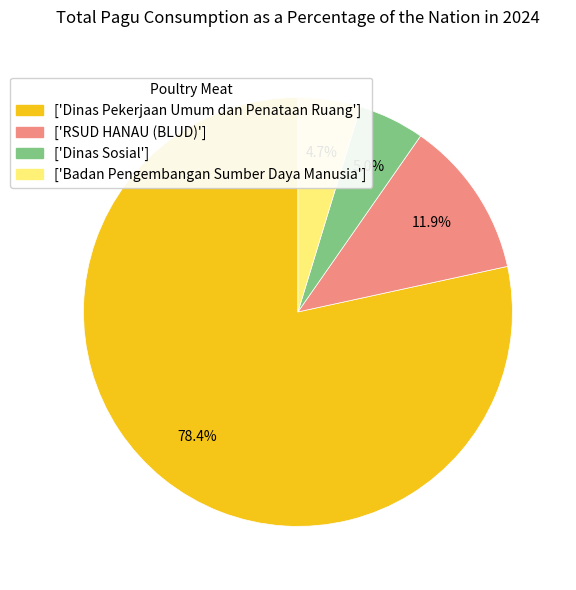

Which has a higher value, ['Dinas Pekerjaan Umum dan Penataan Ruang'] or ['RSUD HANAU (BLUD)']?

['Dinas Pekerjaan Umum dan Penataan Ruang']